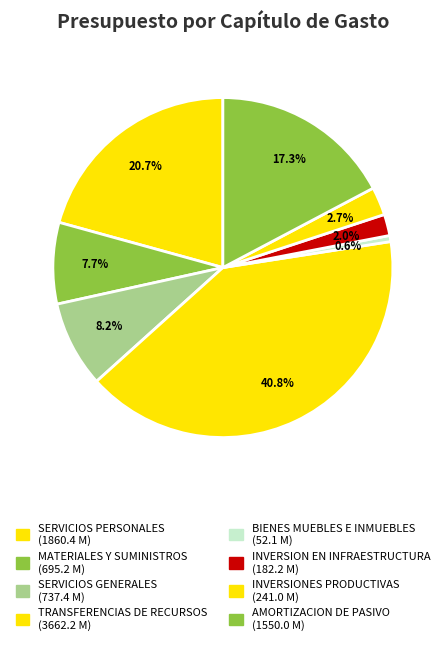

How many segments does this pie chart have?

8